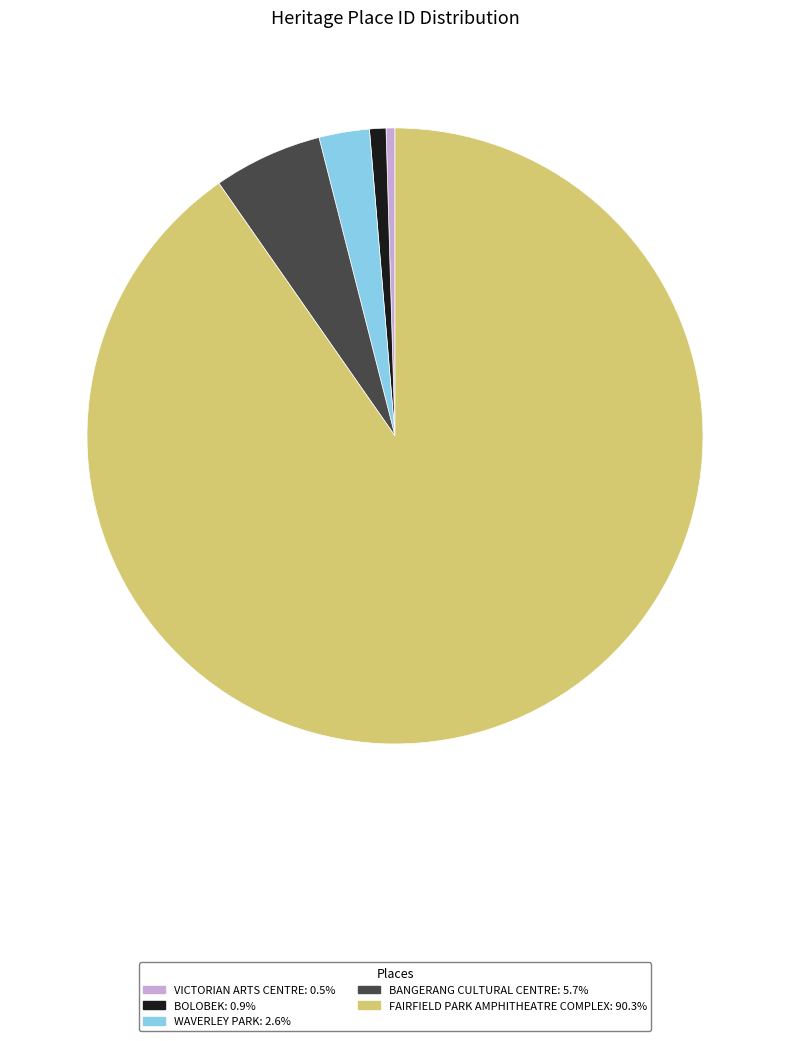

Which category has the biggest portion of the pie?

FAIRFIELD PARK AMPHITHEATRE COMPLEX